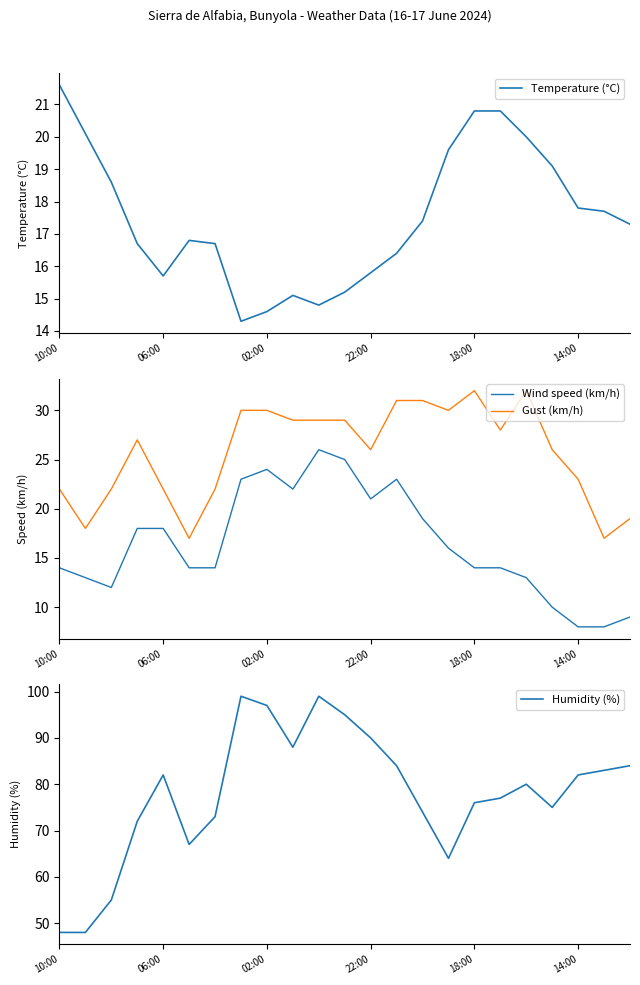

What is the lowest value of the Temperature (°C) series?

14.3